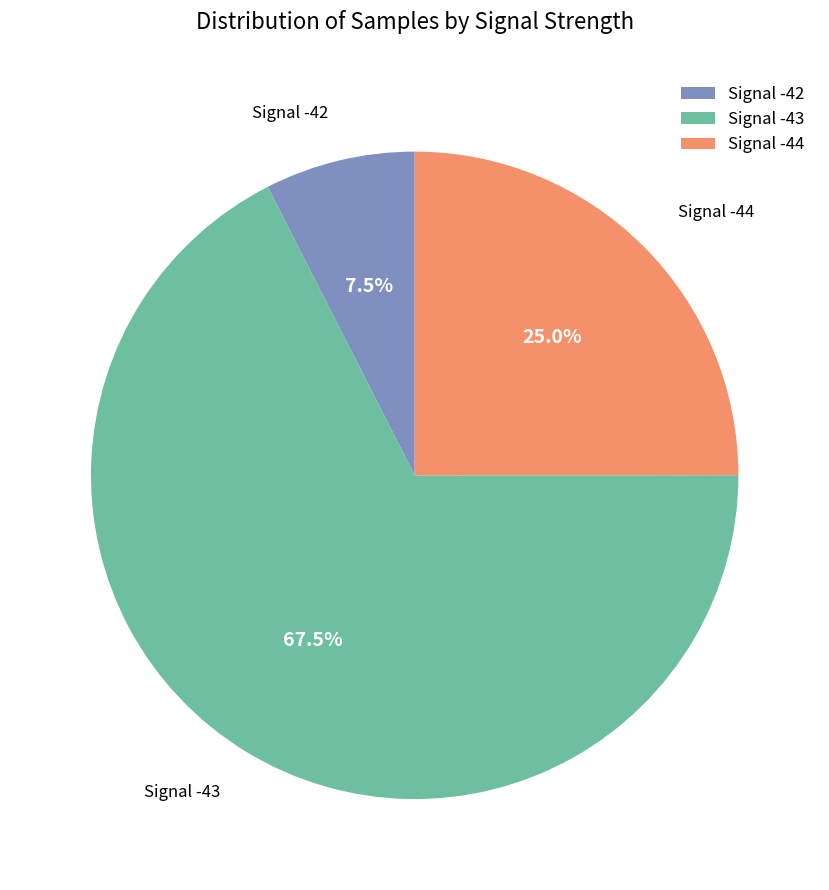

What is the smallest slice in the pie chart?

Signal -42